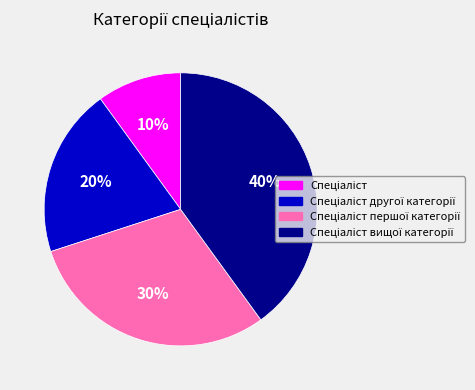

How many slices are in this pie chart?

4